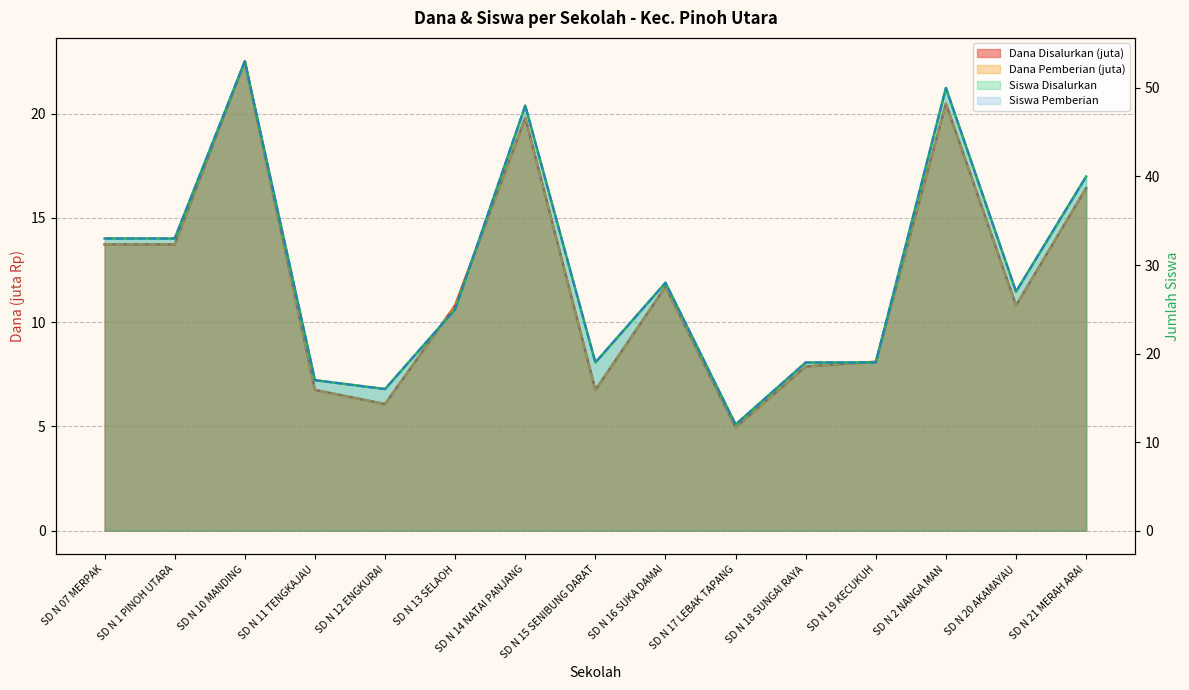

What value does the Dana Pemberian series have at SD N 15 SENIBUNG DARAT?

6.8